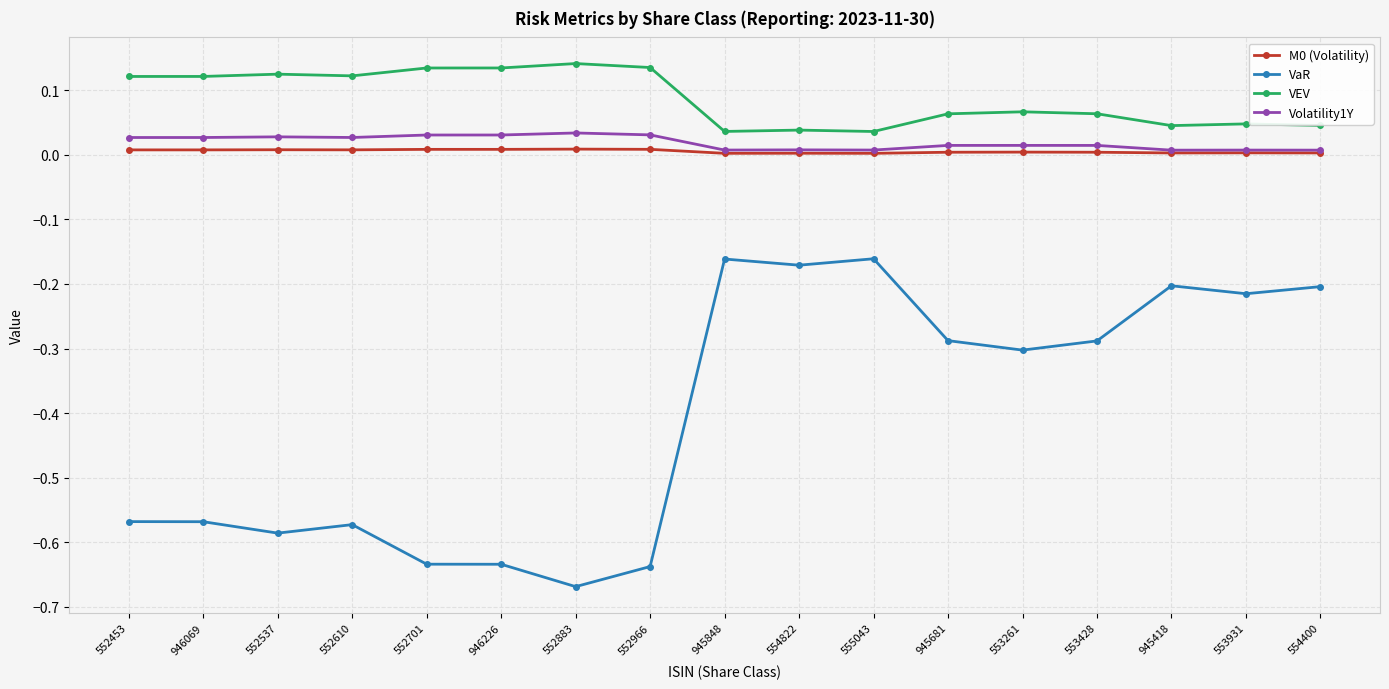

True or false: Volatility1Y and VaR cross at least once.

False